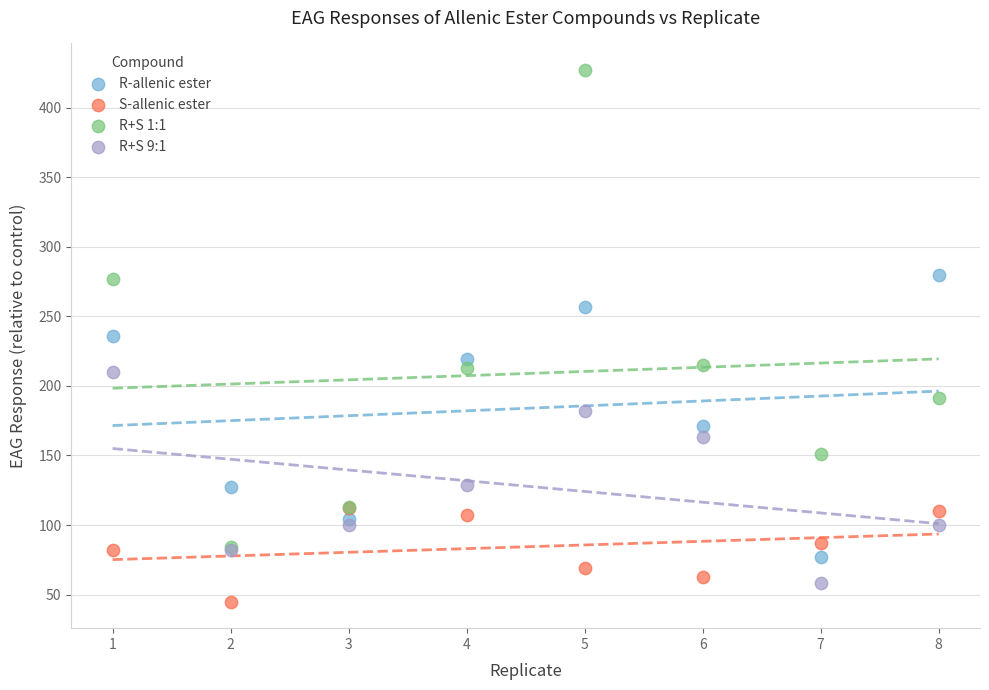

Which series contains the highest Y value?

R+S 1:1